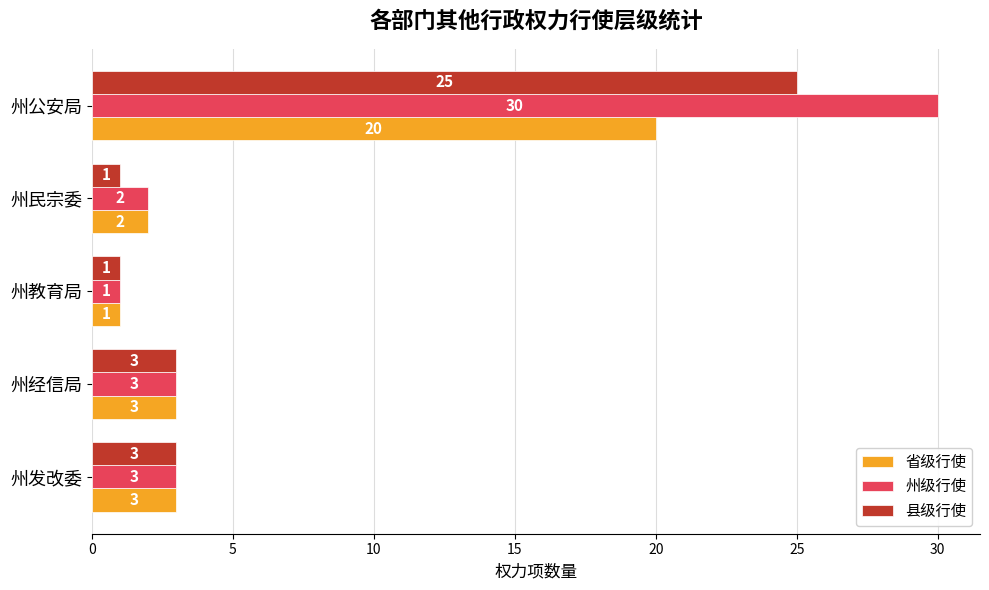

The value of 州级行使 at 州民宗委 is 2. True or false?

True